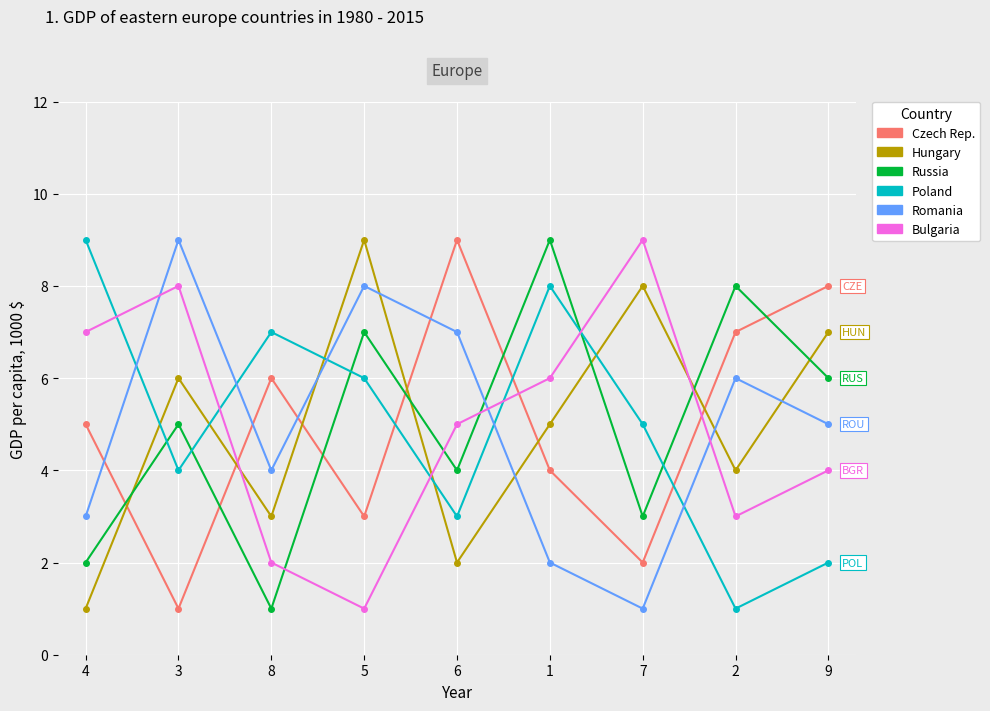

What is the maximum value shown in the chart?

9